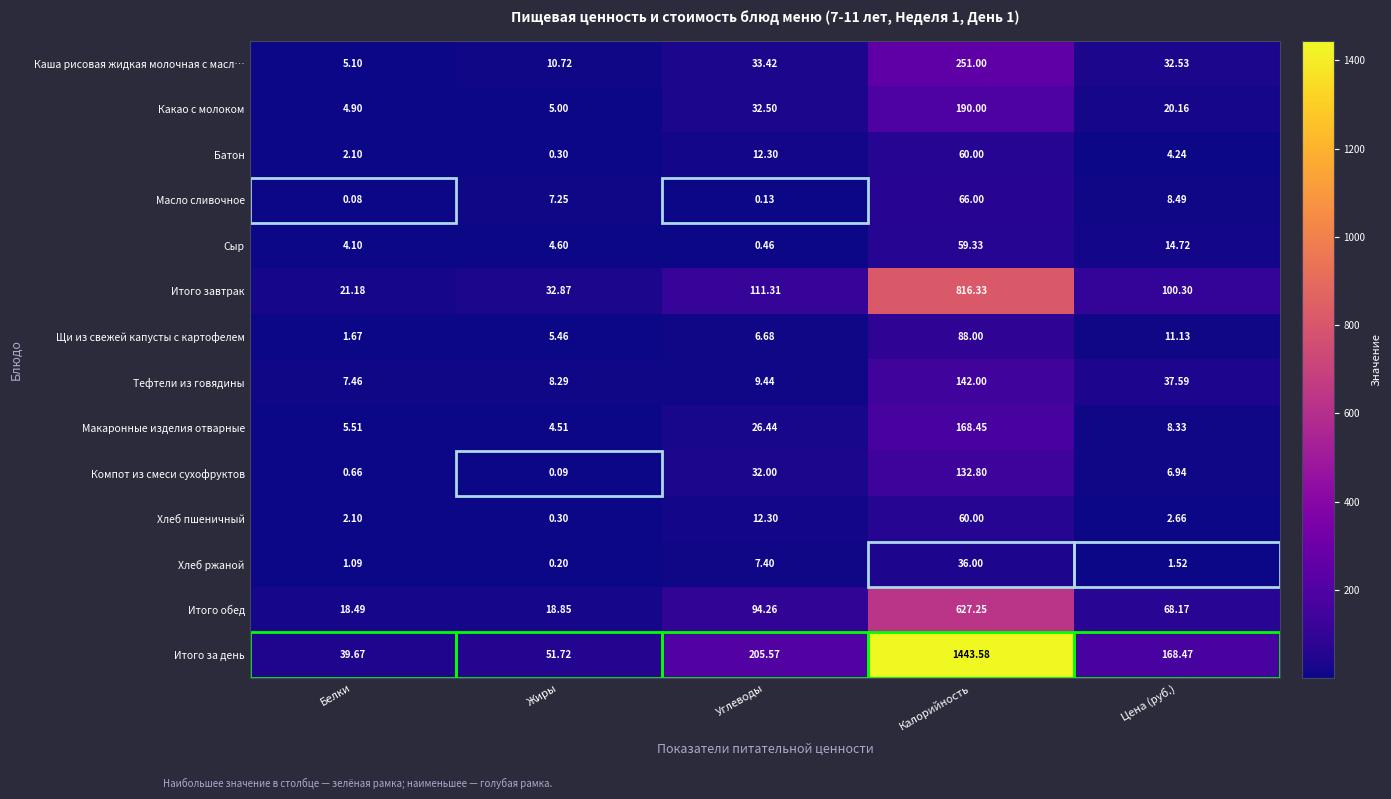

Where is Батон nearest to the value 30?

Углеводы